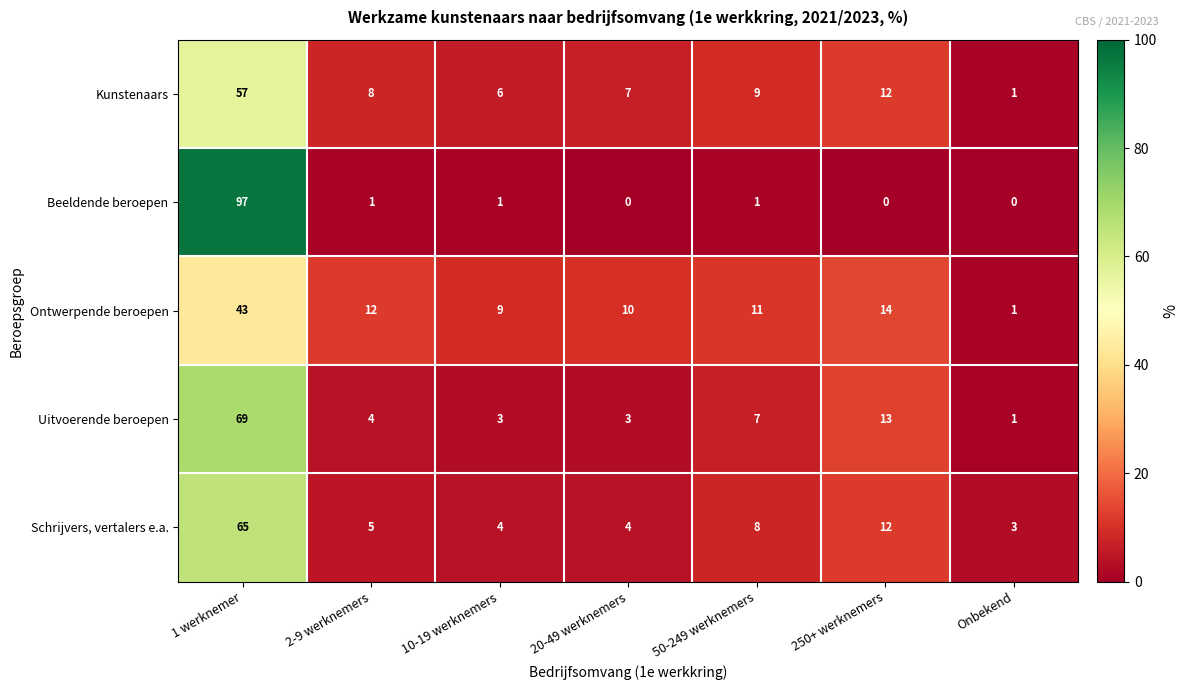

Between 50-249 werknemers and 250+ werknemers, which series saw the biggest shift?

Uitvoerende beroepen